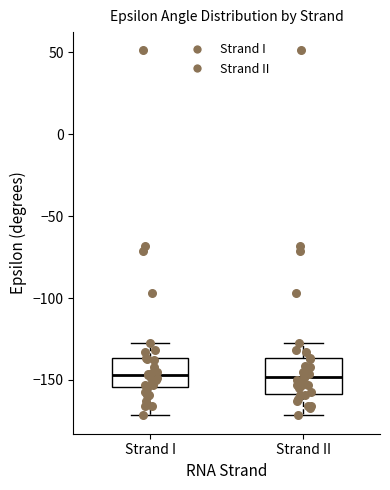

Where does the lower whisker of the box for Strand II end on the y-axis? The values are not printed on the chart, so give them approximately, as read against the axis.

-170